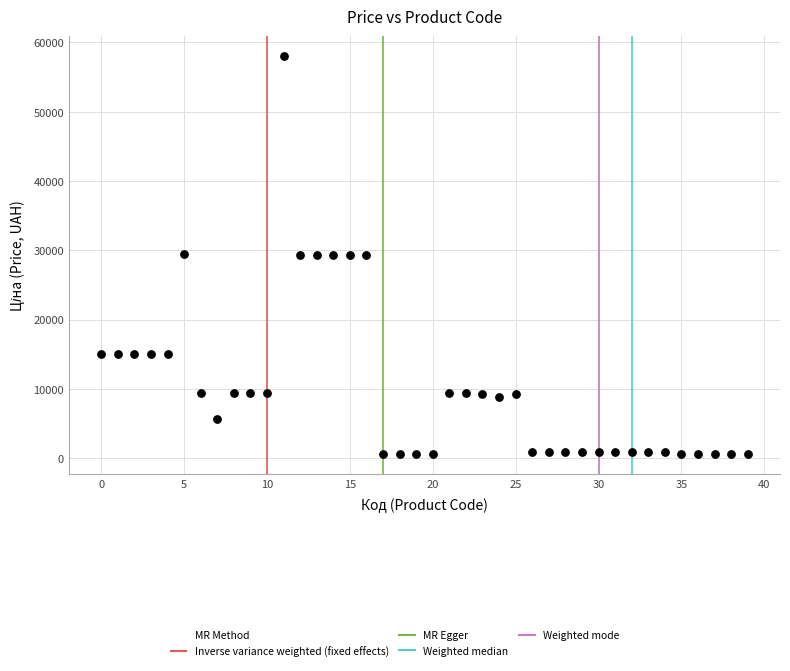

What is the range of Y values (max minus min)?

57451.7